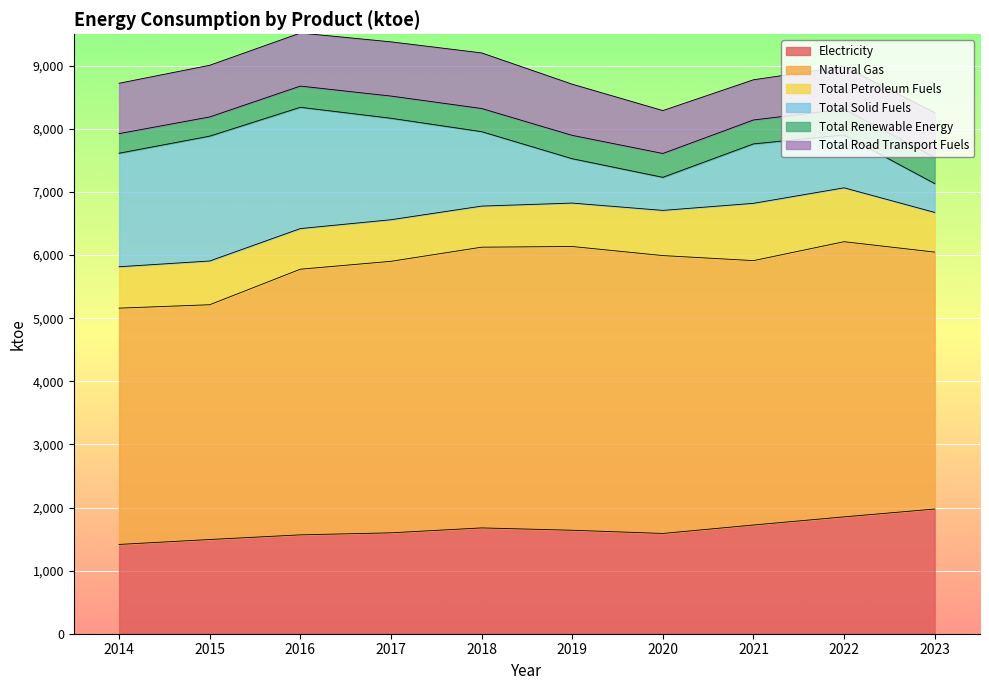

What is the greatest value displayed?

4497